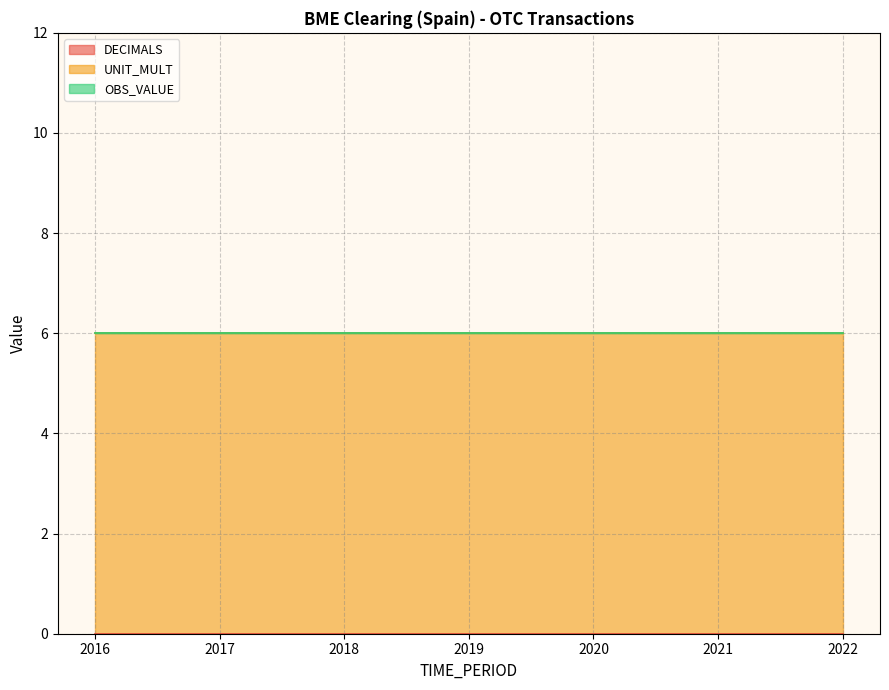

True or false: DECIMALS and OBS_VALUE cross at least once.

False